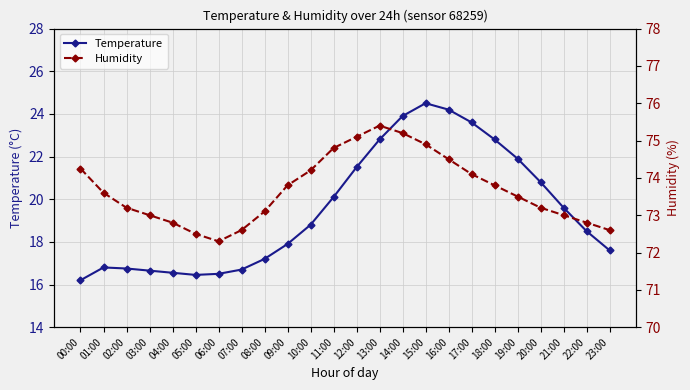

What is the difference between the maximum and second lowest values in the Temperature series?

8.1